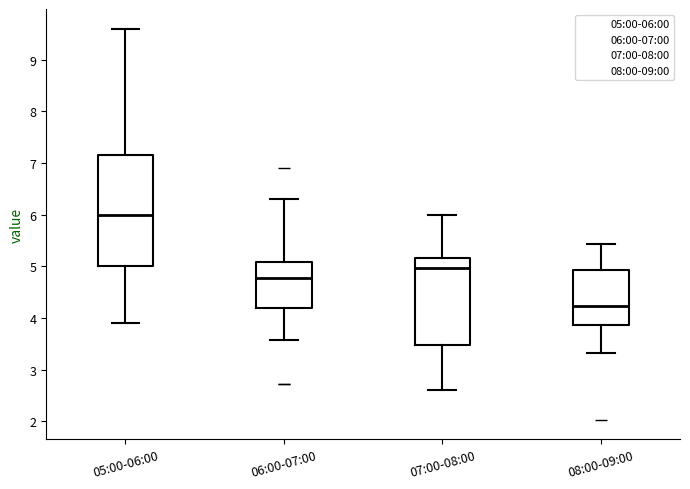

Which box's median line is the lowest?

08:00-09:00